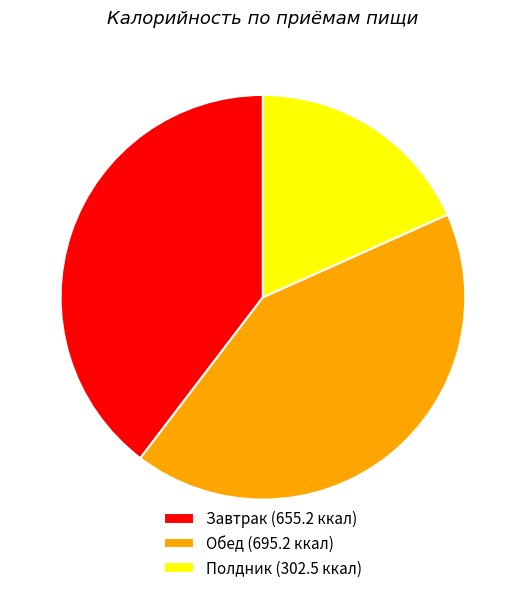

How many segments does this pie chart have?

3